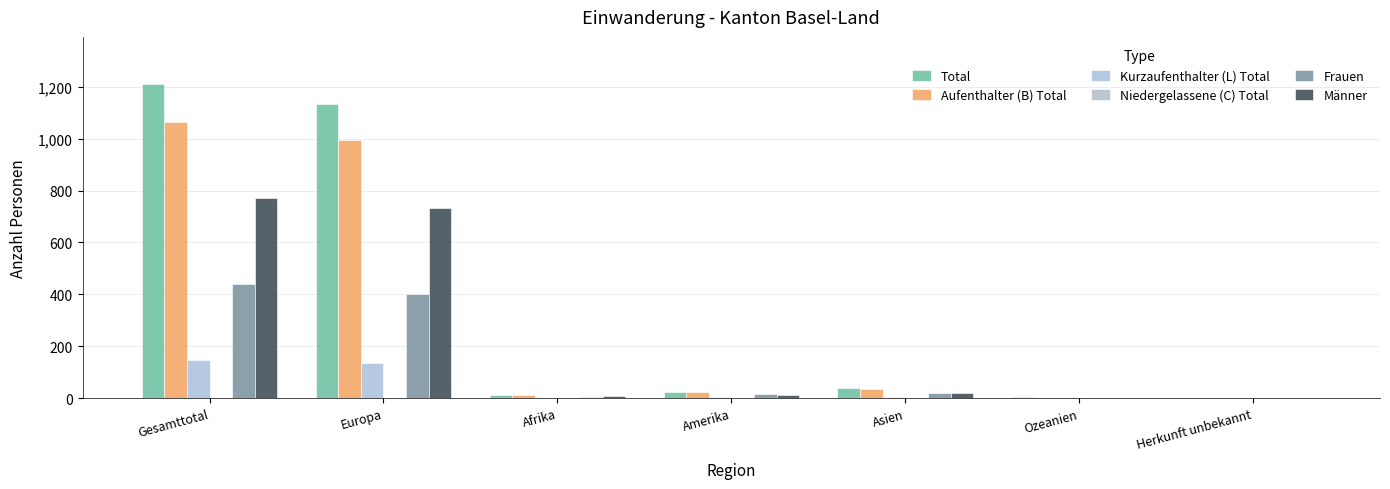

At which category is the sum across all series the highest?

Gesamttotal